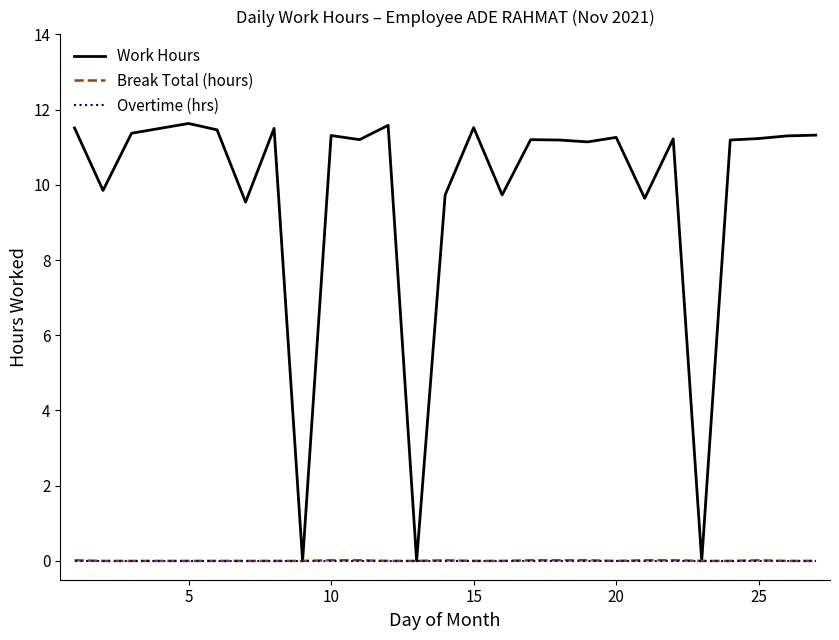

Which series has the largest total across all categories?

Work Hours